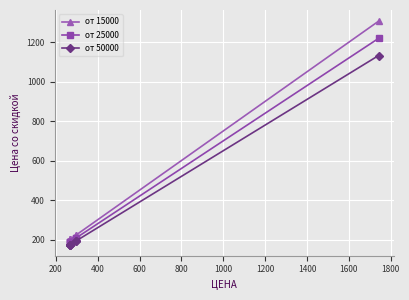

Is it true that от 25000 equals 681 at 1200?

False